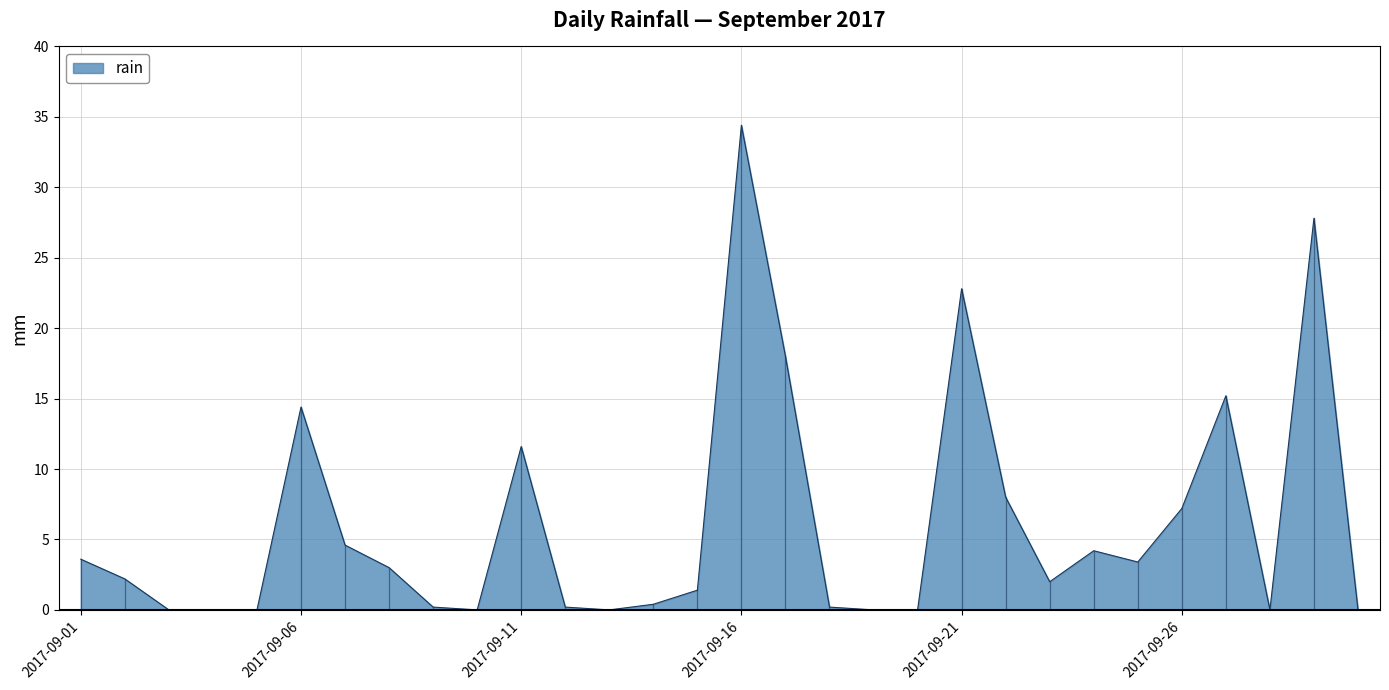

What is the difference between the maximum and minimum values?

34.4